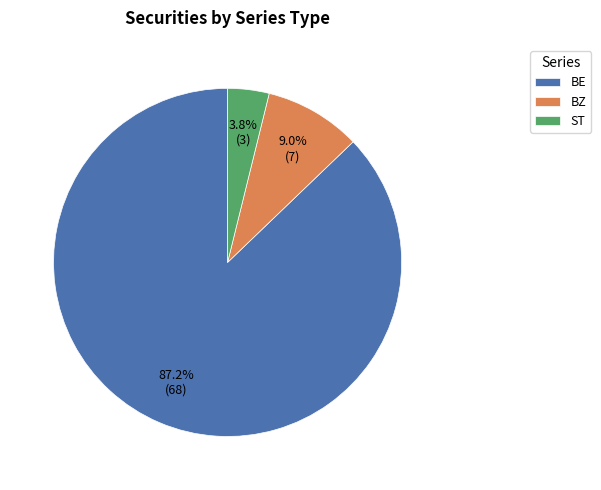

Combined, what portion of the pie is BZ and BE?

96.2%